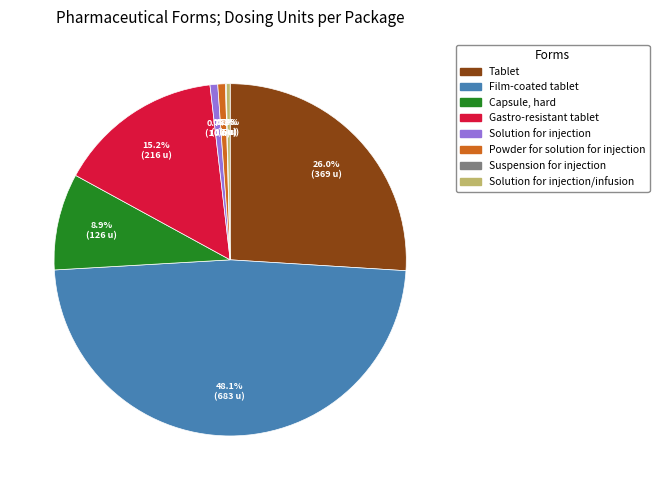

Does any single category account for the majority?

No